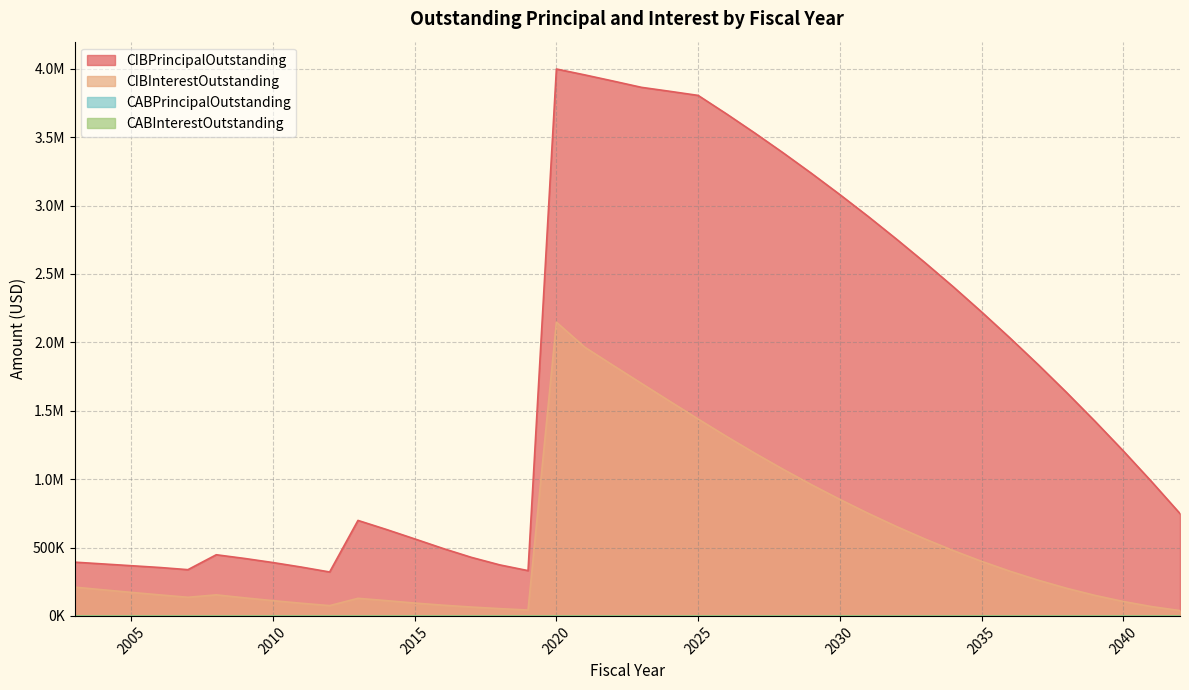

How many interior local valleys does the CIBInterestOutstanding series have?

3